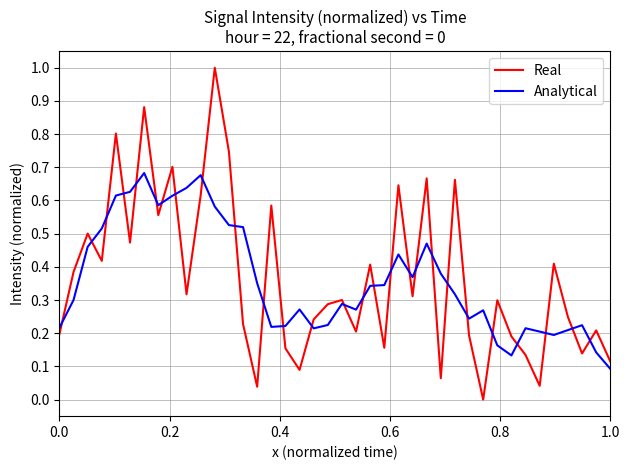

Which series has the widest spread of values?

Real